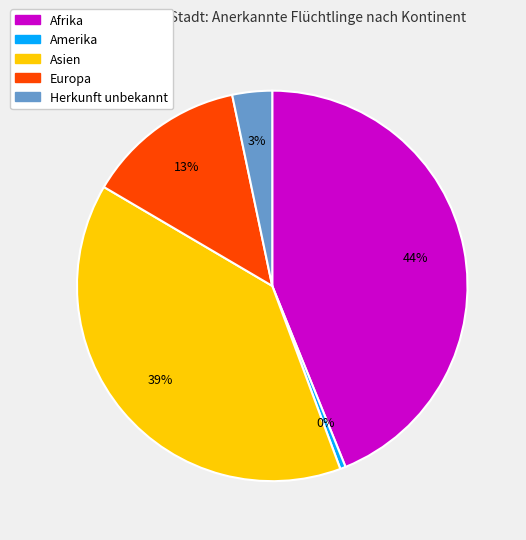

Does Asien represent more than half of the total?

No